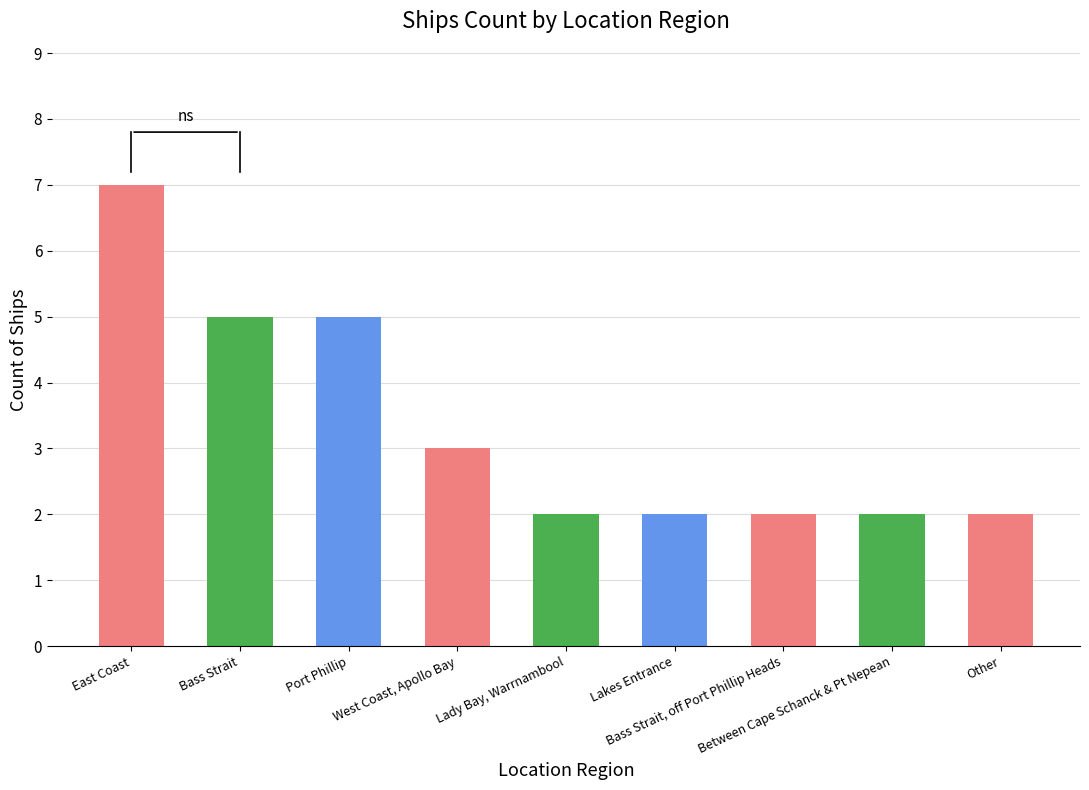

What is the value of the 8th bar from the left?

2